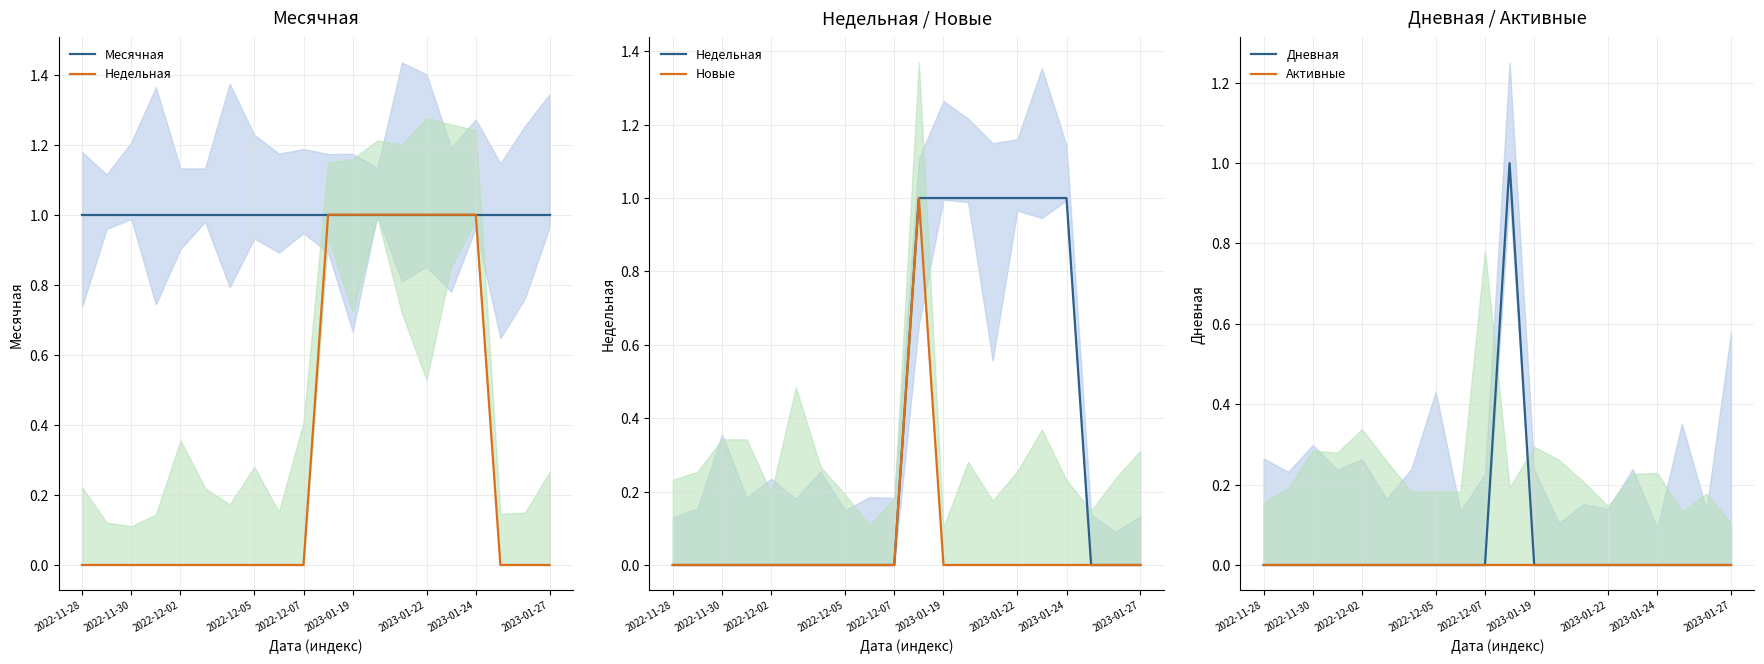

How many values in Дневная are above zero?

1